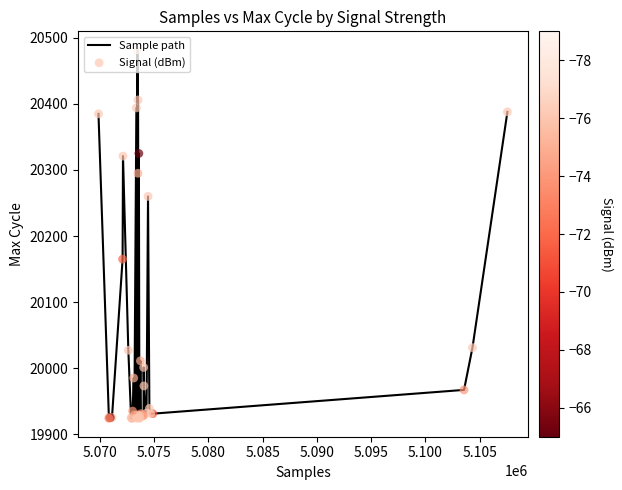

What is the greatest value displayed?

20482